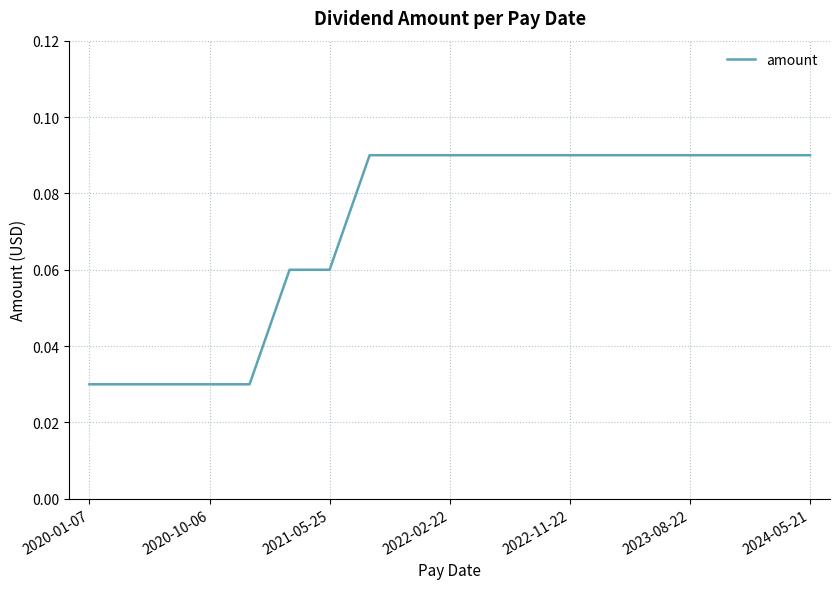

Is it true that the value at 2024-05-21 is 0.0?

False